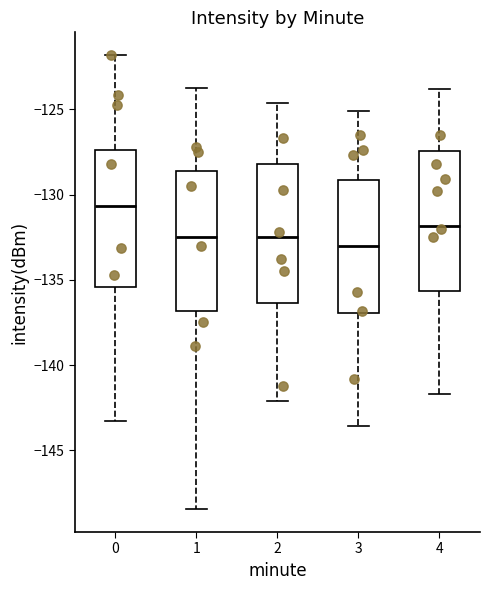

Which box has the highest median line?

0